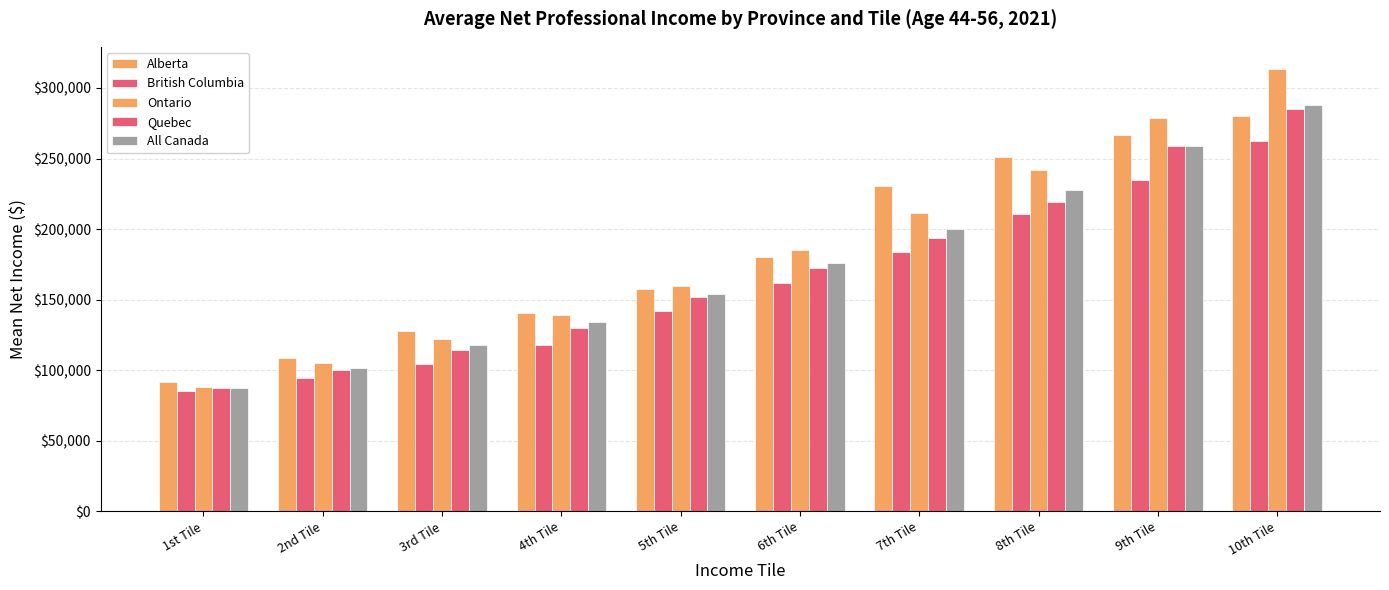

What is the label of the 6th bar from the left?

6th Tile